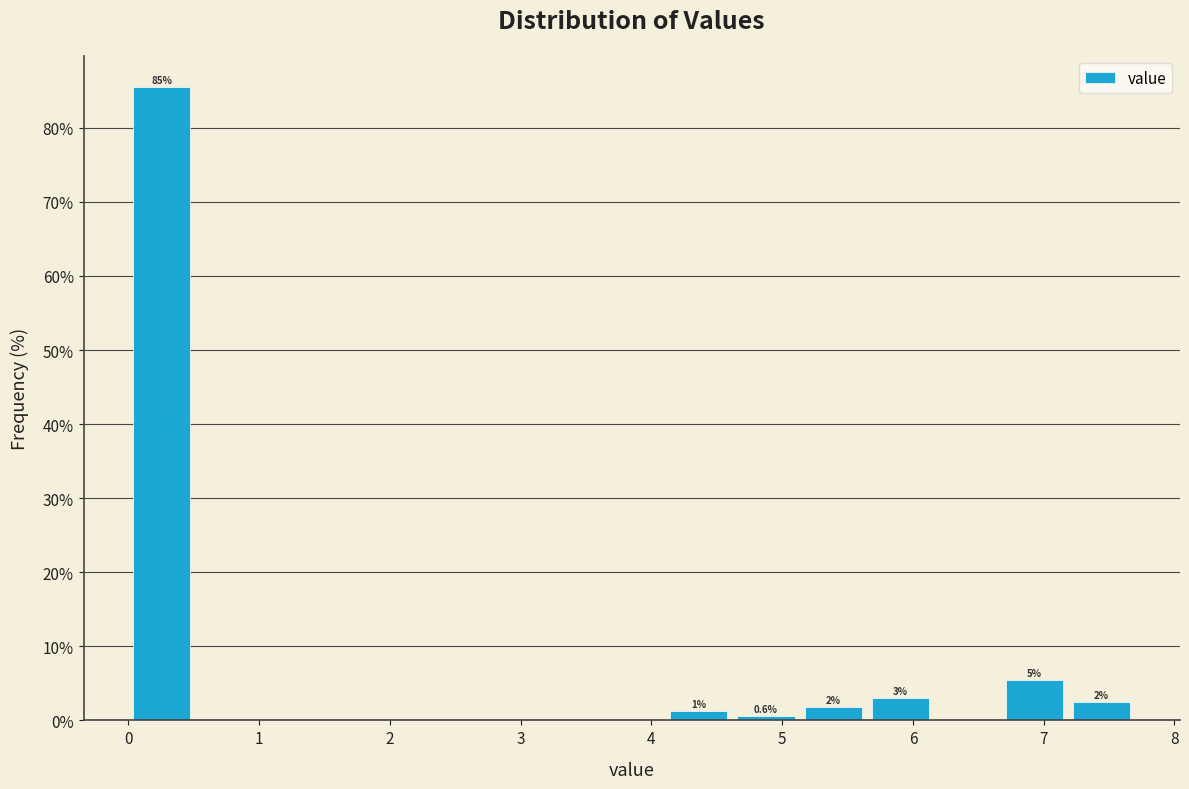

Which range on the x-axis has the tallest bar?

0.0 to 0.5